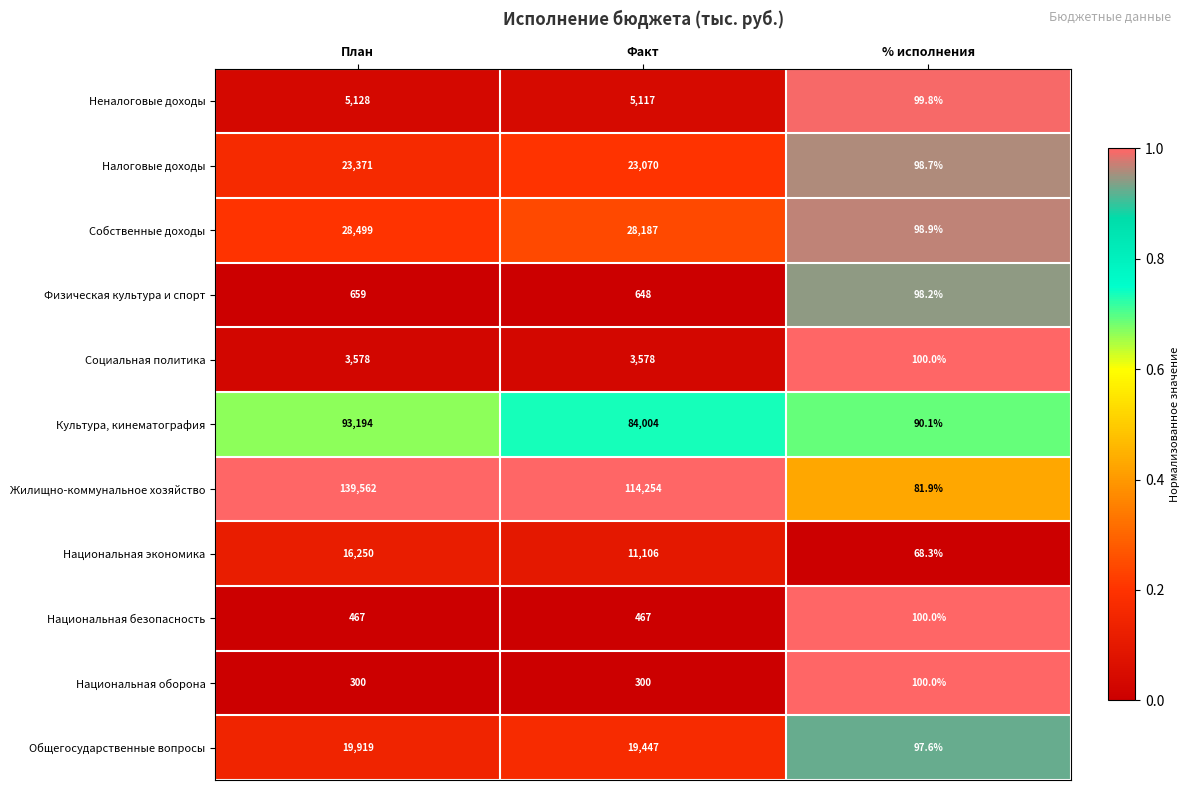

At which label does Общегосударственные вопросы first exceed 19447?

План